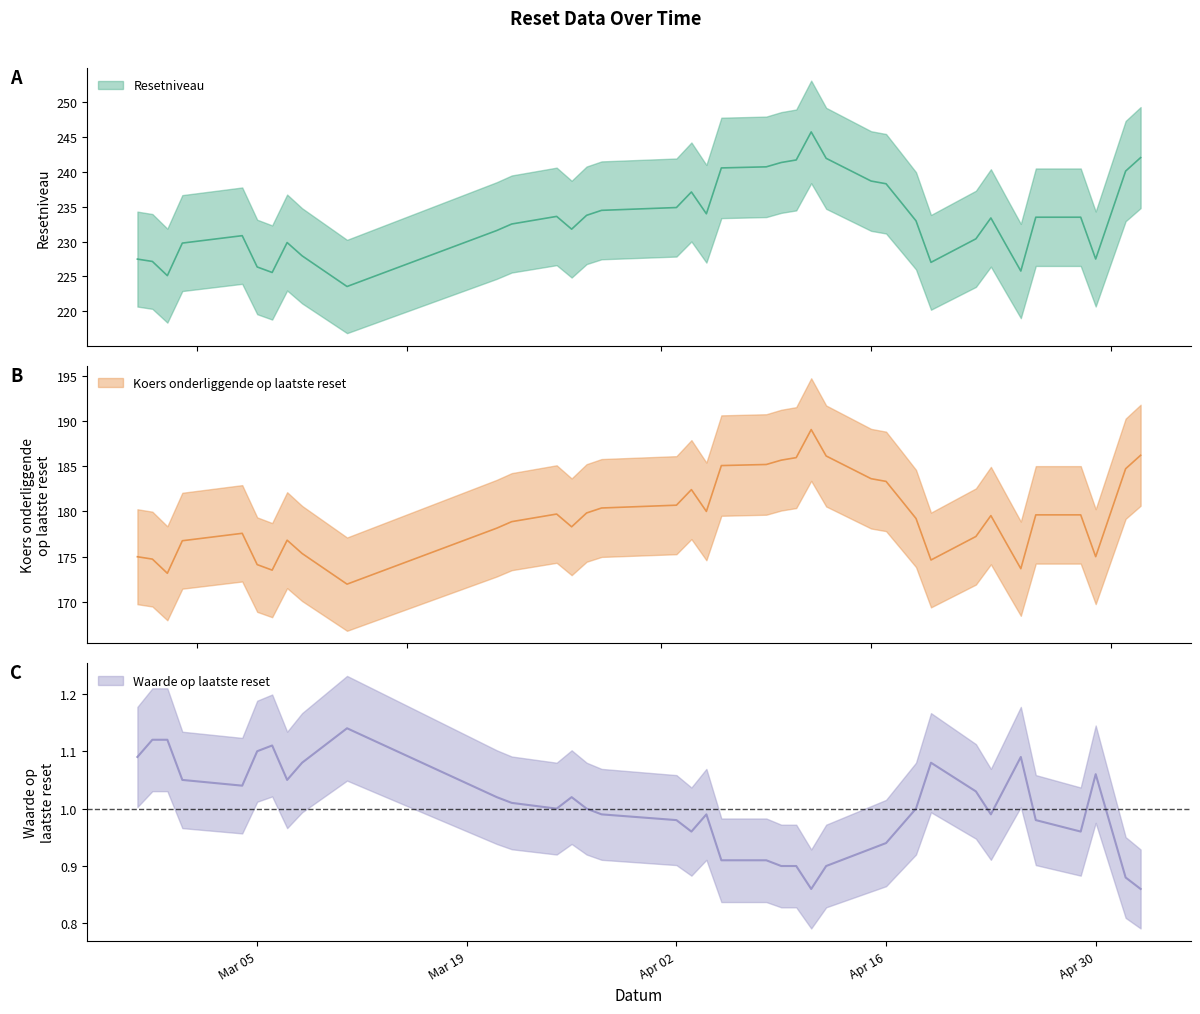

What is the difference between the highest and lowest values at 2024-02-26?

226.4